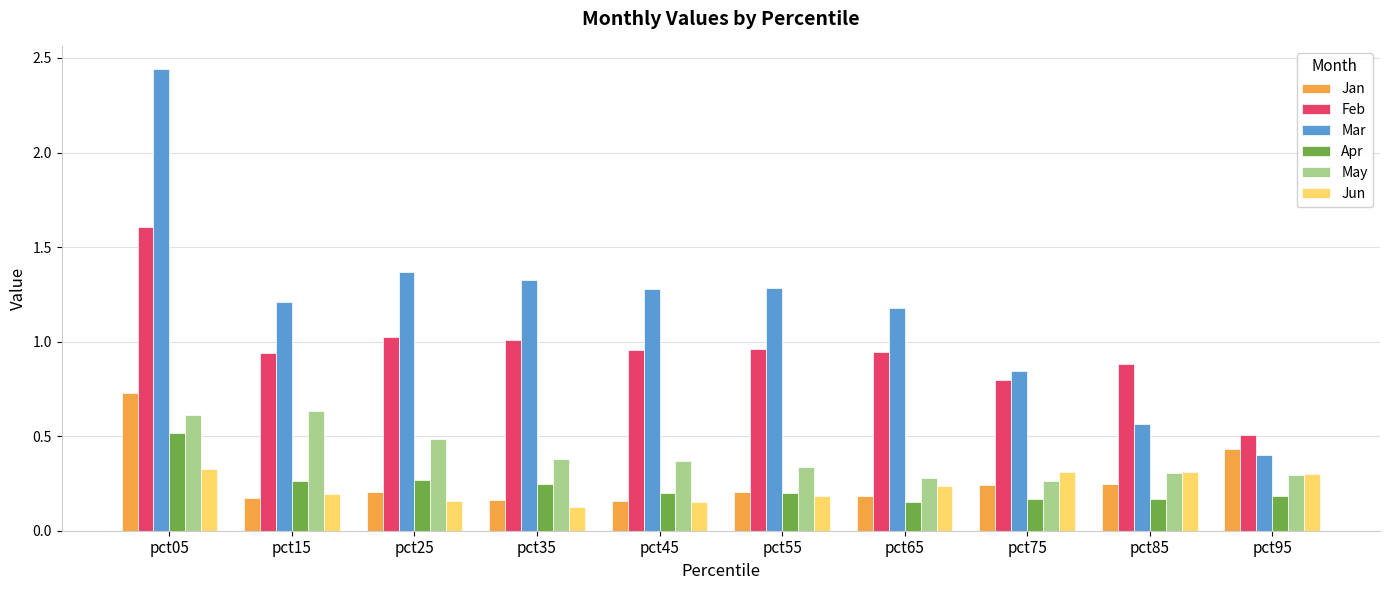

Is the value of Mar at pct85 greater than the value of Jan at pct95?

Yes